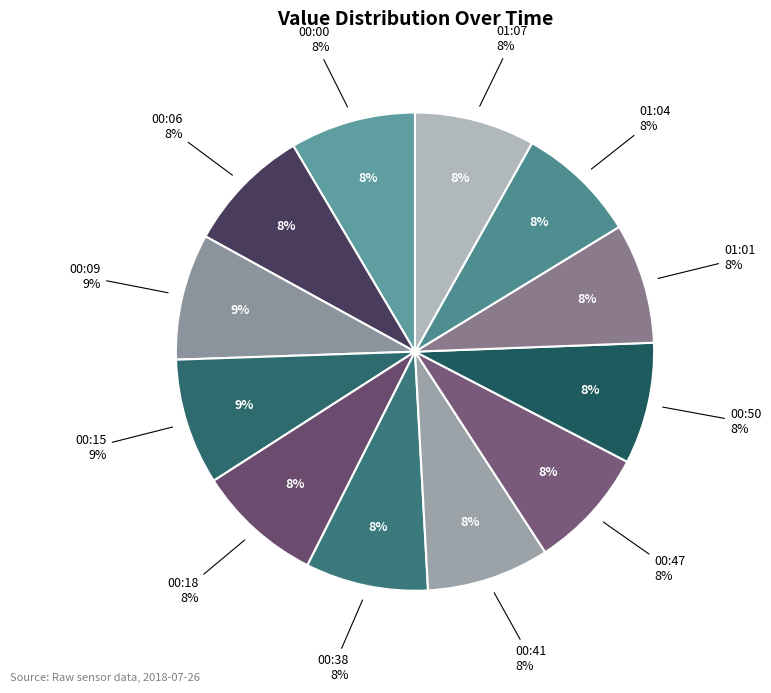

To the nearest percent, what percentage of the pie is 01:01?

8%